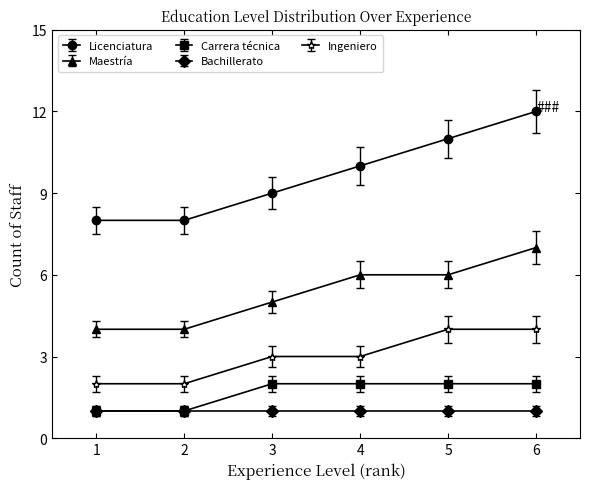

What is the sum of the Ingeniero values at 6 and 4?

7